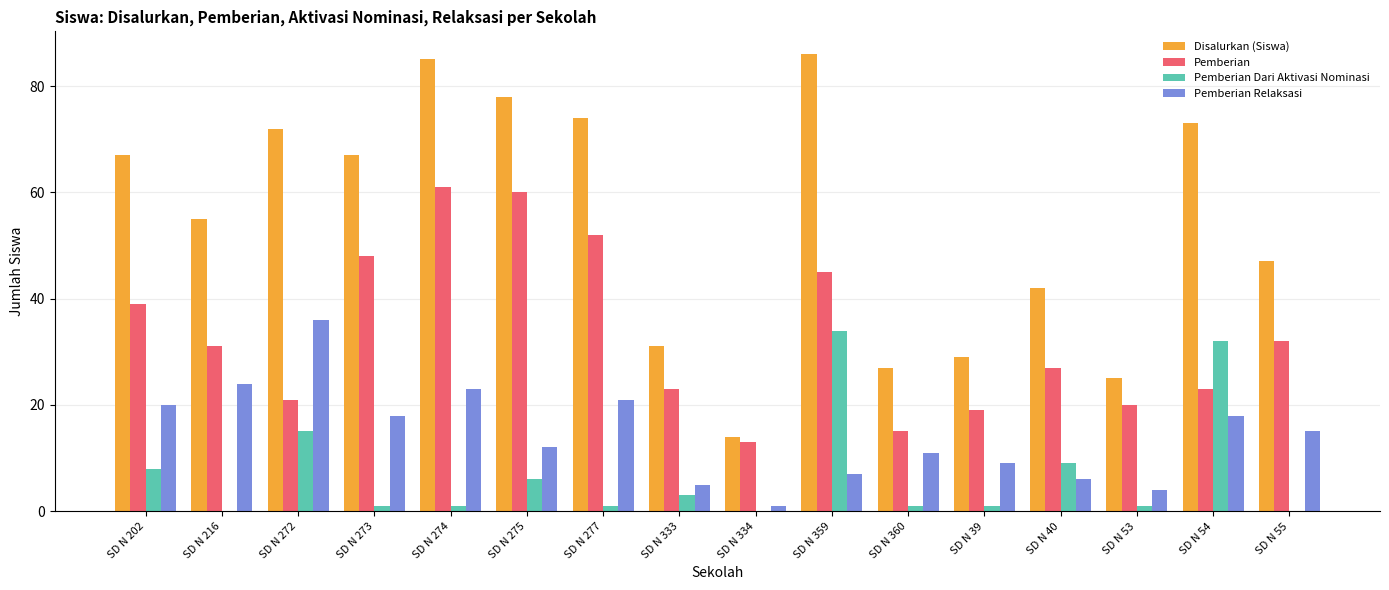

Is it true that Pemberian Relaksasi equals 8 at SD N 333?

False